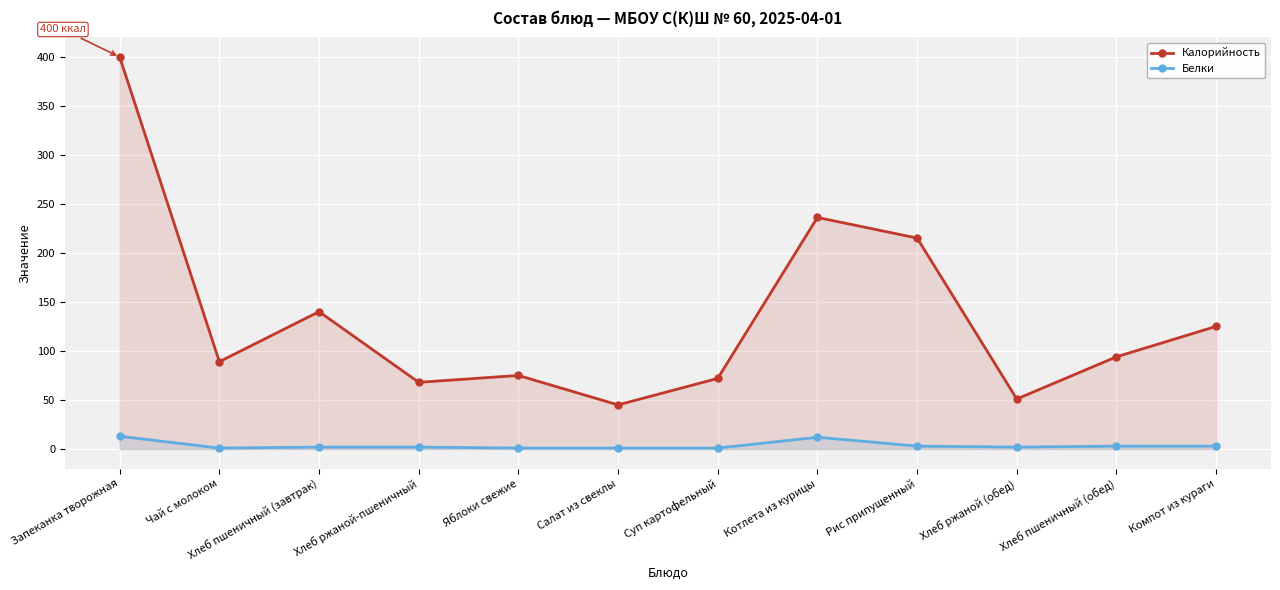

What is the label of the 4th point from the right?

Рис припущенный